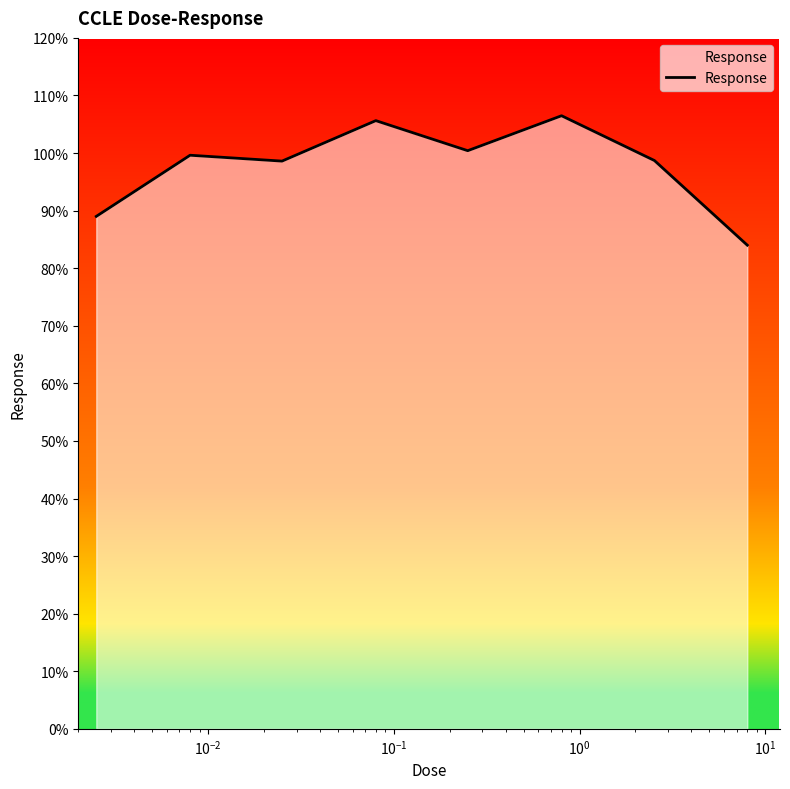

True or false: the data has more than 2 interior local peaks.

True